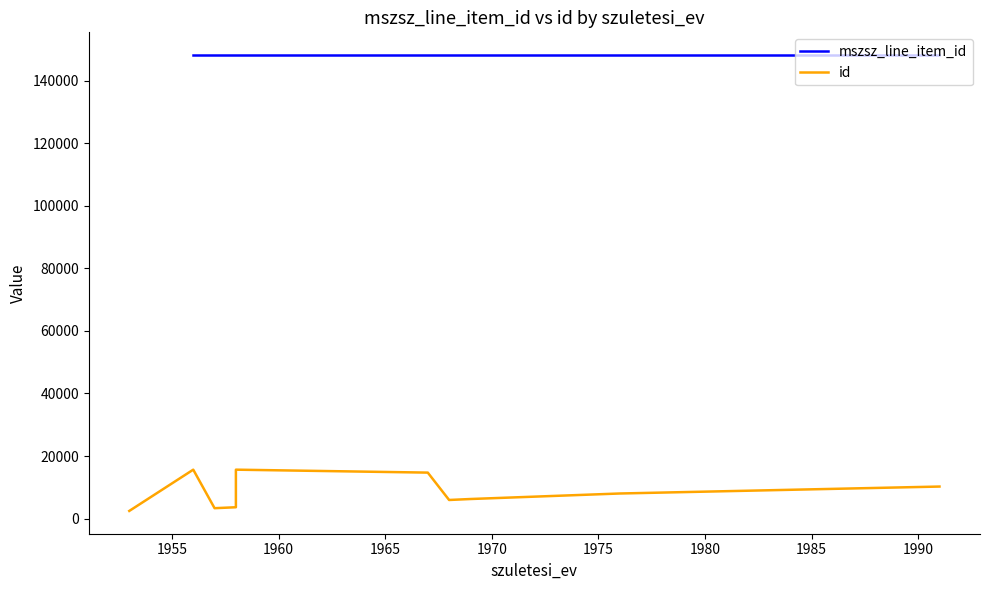

List the labels in order of id value, largest first.

1958, 1958, 1956, 1956, 1964, 1967, 1991, 1991, 1978, 1976, 1976, 1969, 1968, 1958, 1957, 1953